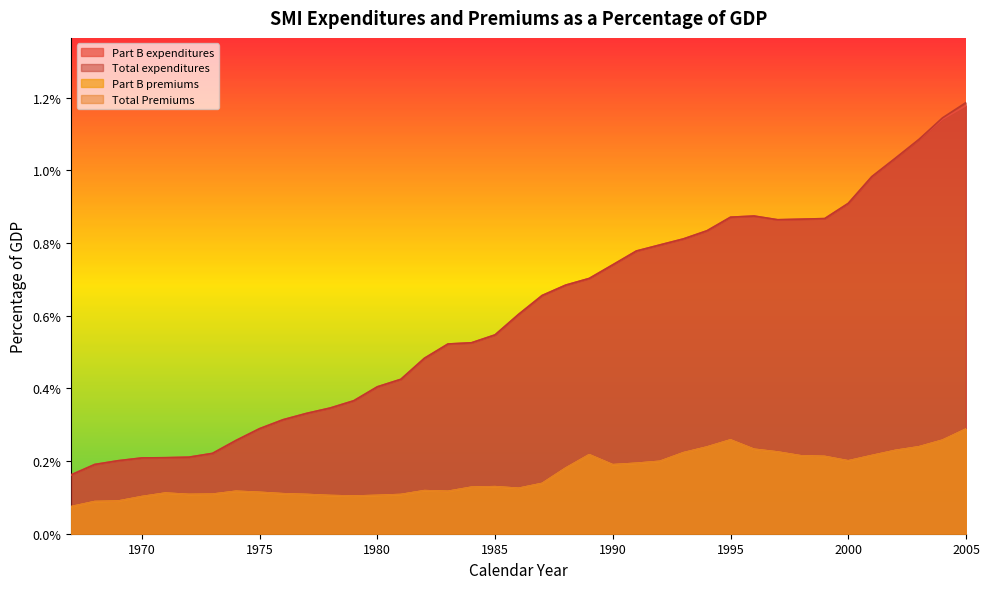

What are all the series names shown in the legend?

Part B expenditures, Total expenditures, Part B premiums, Total Premiums